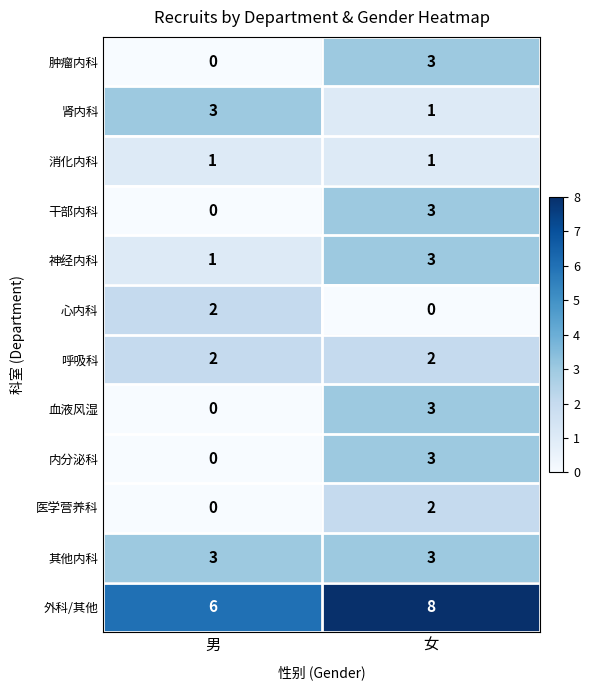

Reading left to right, list all the values displayed in this chart.

肿瘤内科: 男=0	女=3
肾内科: 男=3	女=1
消化内科: 男=1	女=1
干部内科: 男=0	女=3
神经内科: 男=1	女=3
心内科: 男=2	女=0
呼吸科: 男=2	女=2
血液风湿: 男=0	女=3
内分泌科: 男=0	女=3
医学营养科: 男=0	女=2
其他内科: 男=3	女=3
外科/其他: 男=6	女=8